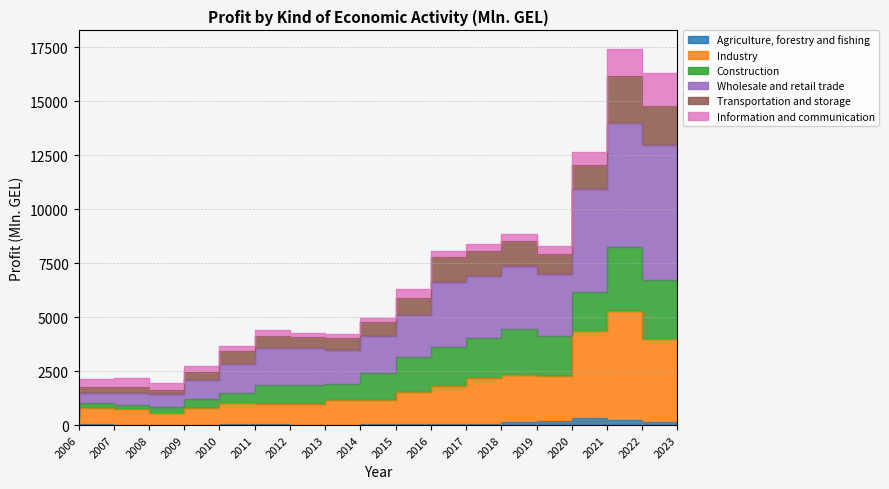

The Industry series shows 512.9 at 2006. True or false?

False